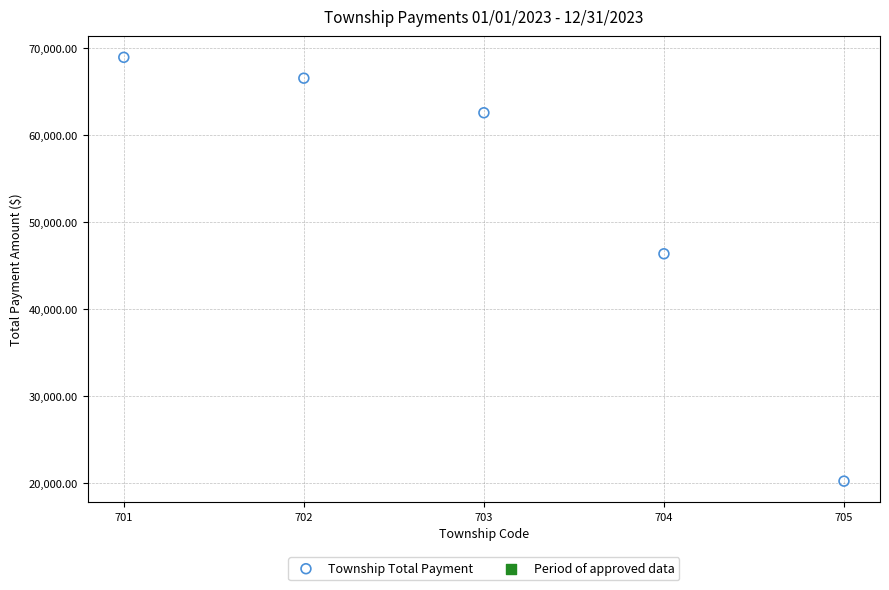

What Y value in the scatter plot is closest to 44609?

46384.2